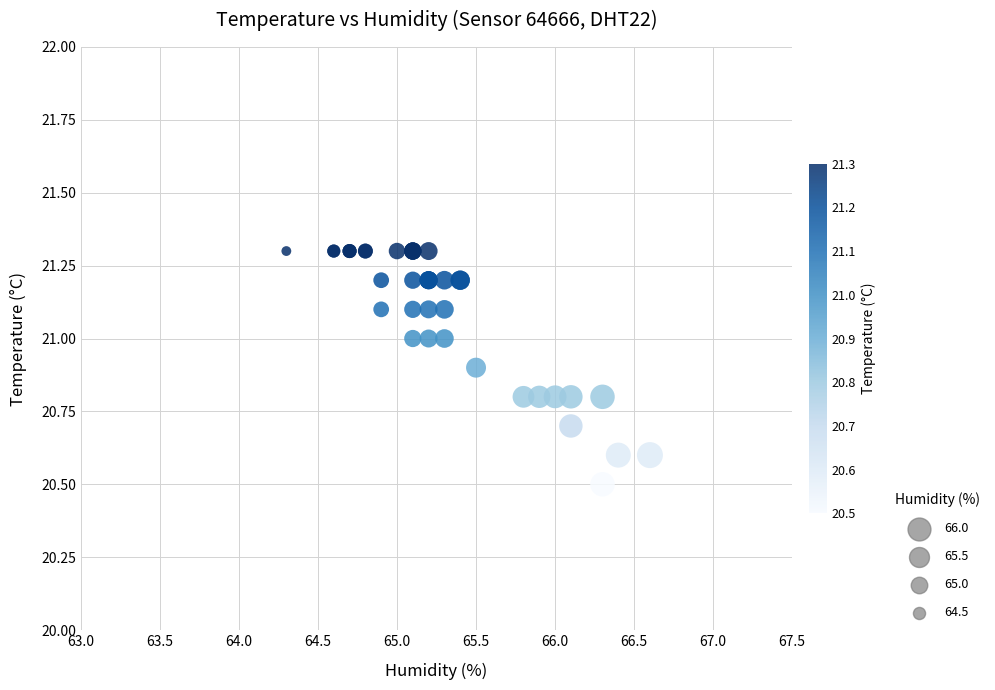

What Y value in the scatter plot is closest to 20?

20.5